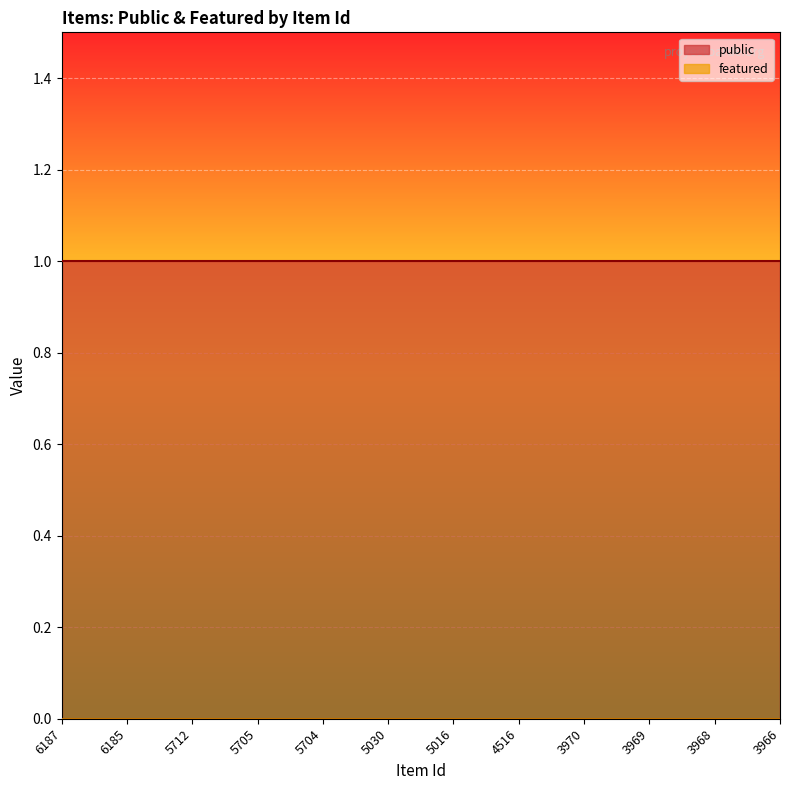

At which label does public reach its minimum?

6187